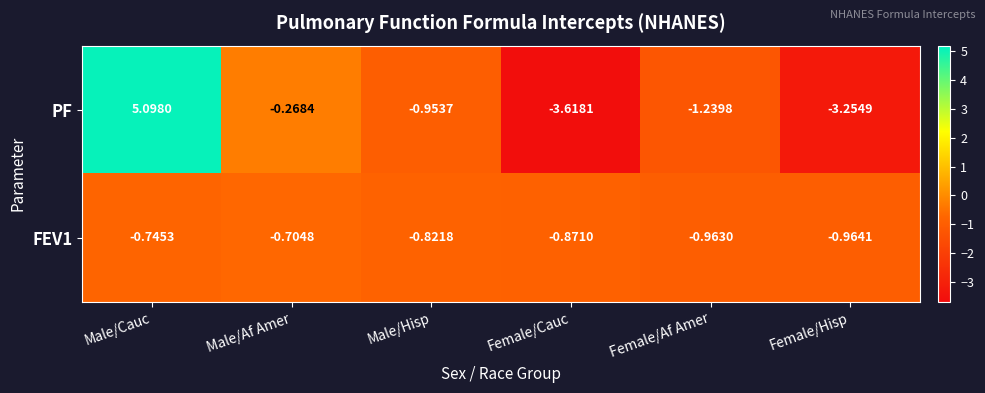

Rank the series at Male/Cauc from lowest to highest value.

FEV1, PF